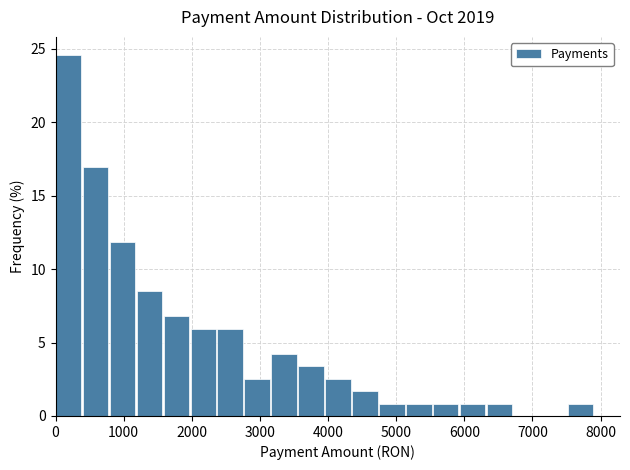

Read against the x-axis, roughly where is the centre of the tallest bar?

200